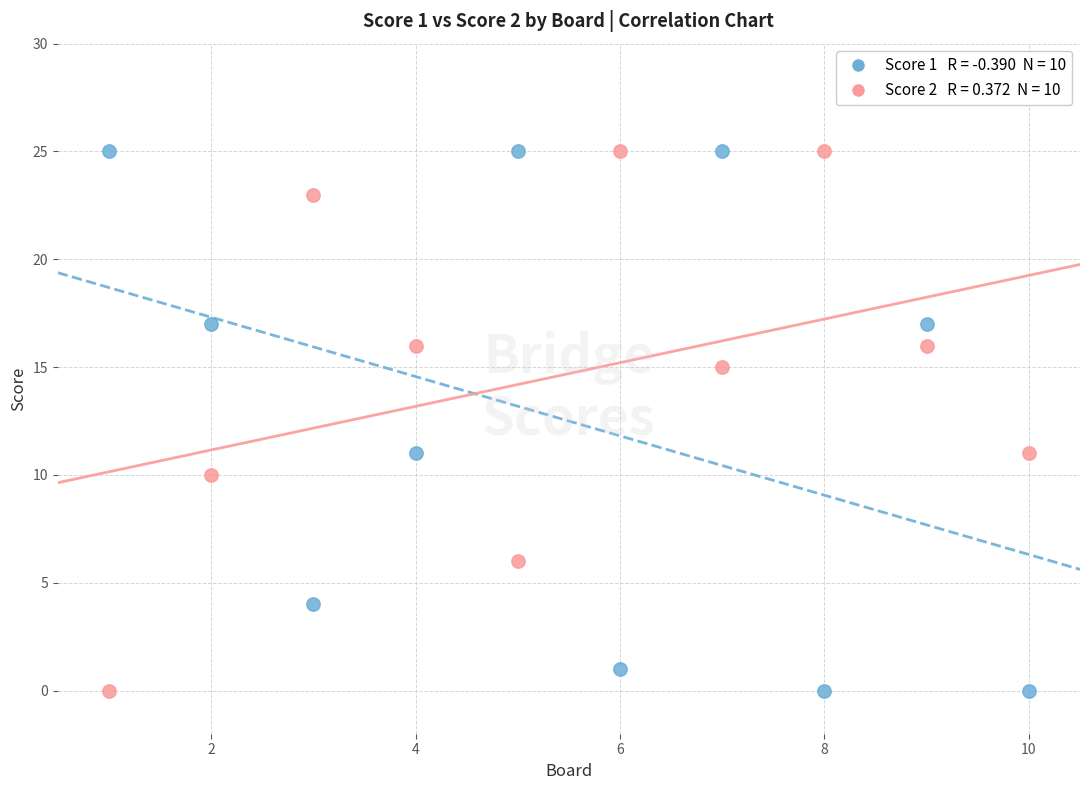

Across all data points, what is the range of Y values (max minus min)?

25